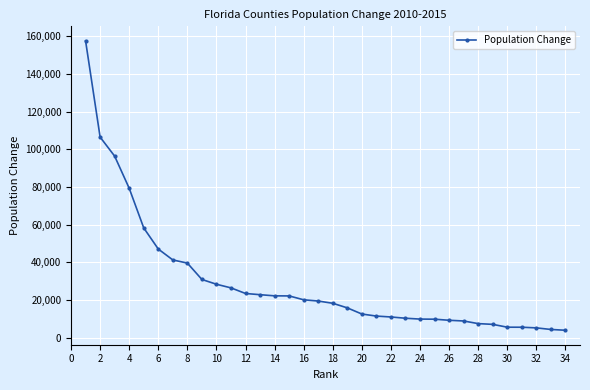

How many data points does each series have?

34